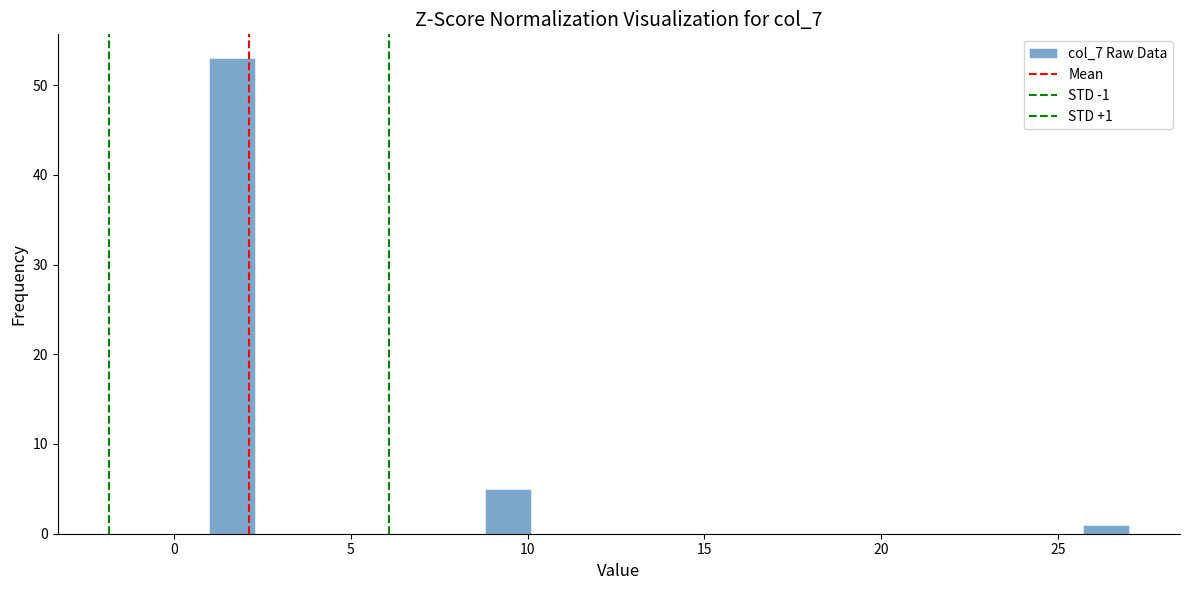

Around what value on the x-axis is the tallest bar? Give the approximate position of its centre, as read against the axis.

1.5